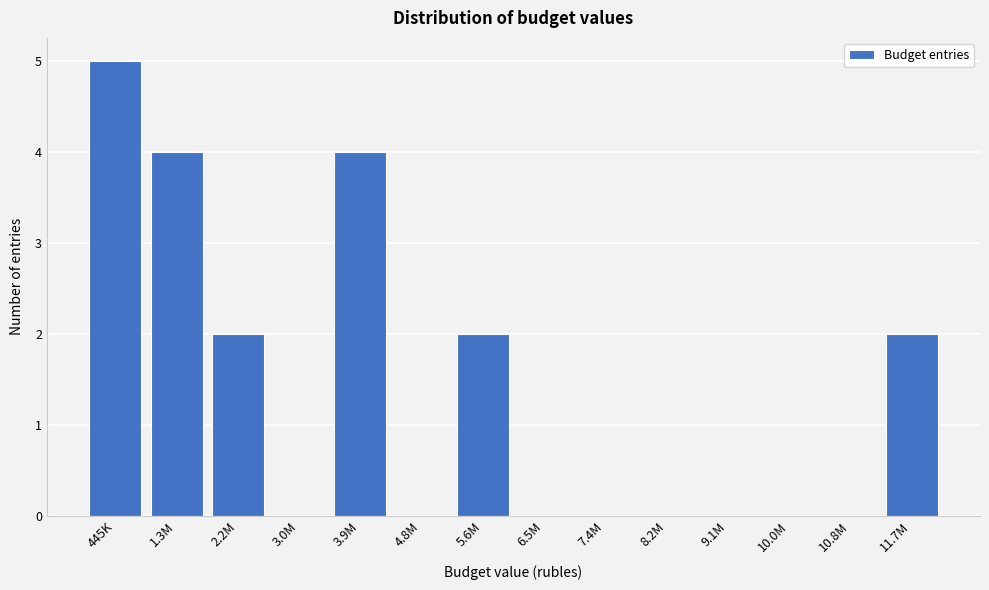

Reading right to left, what are all the values shown in this chart?

11.7M=2	10.8M=0	10.0M=0	9.1M=0	8.2M=0	7.4M=0	6.5M=0	5.6M=2	4.8M=0	3.9M=4	3.0M=0	2.2M=2	1.3M=4	445K=5